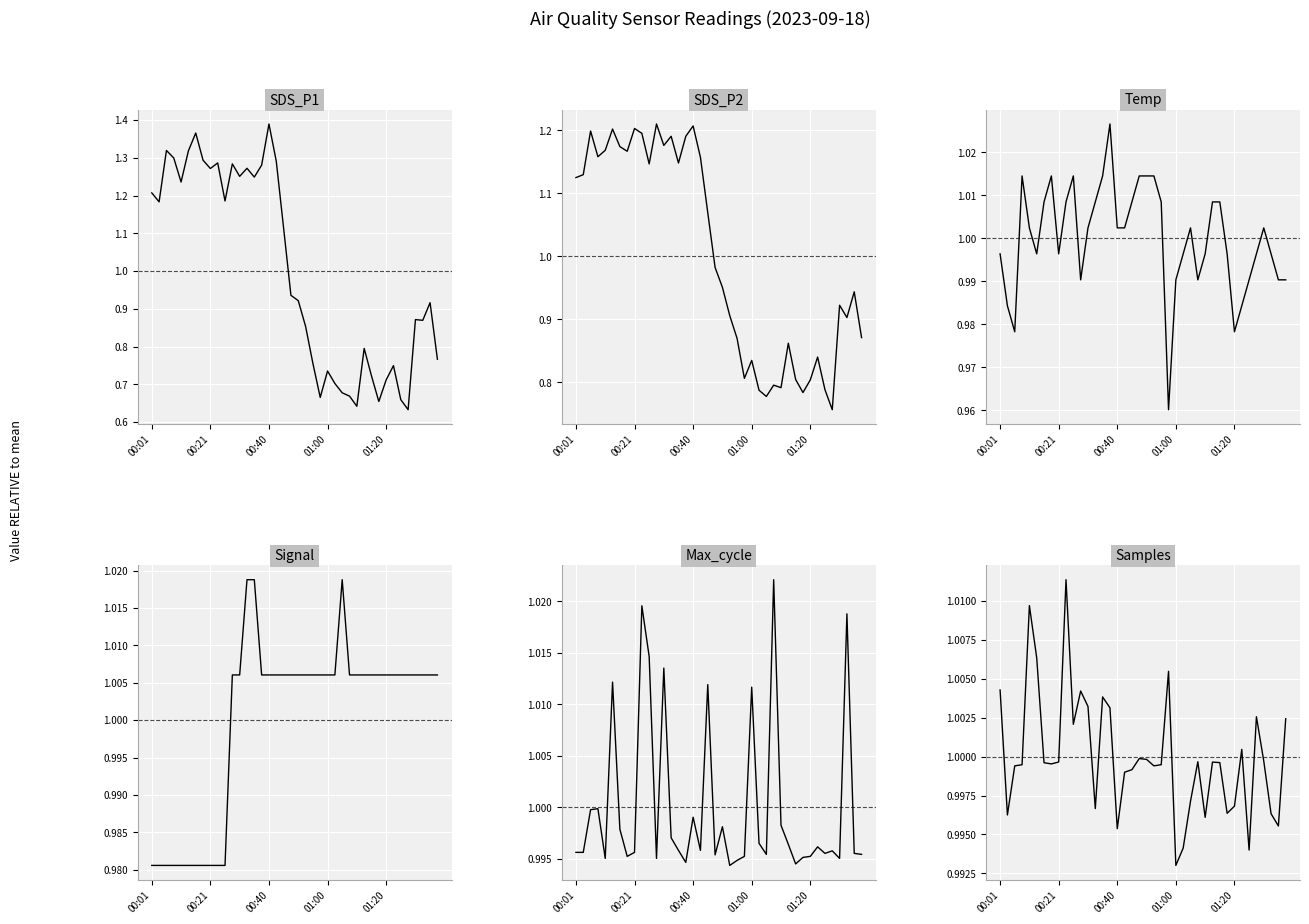

True or false: SDS_P1 has more than 0 interior local peaks.

True